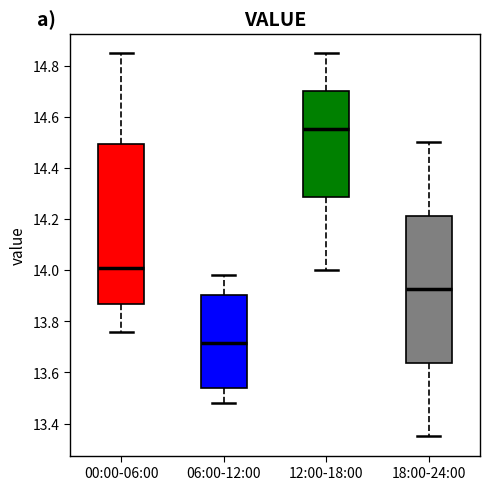

Which box is the tallest, from its lower edge to its upper edge?

00:00-06:00